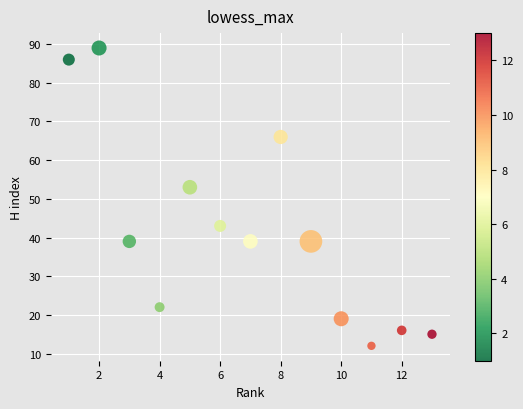

What is the range of X values (max minus min)?

12